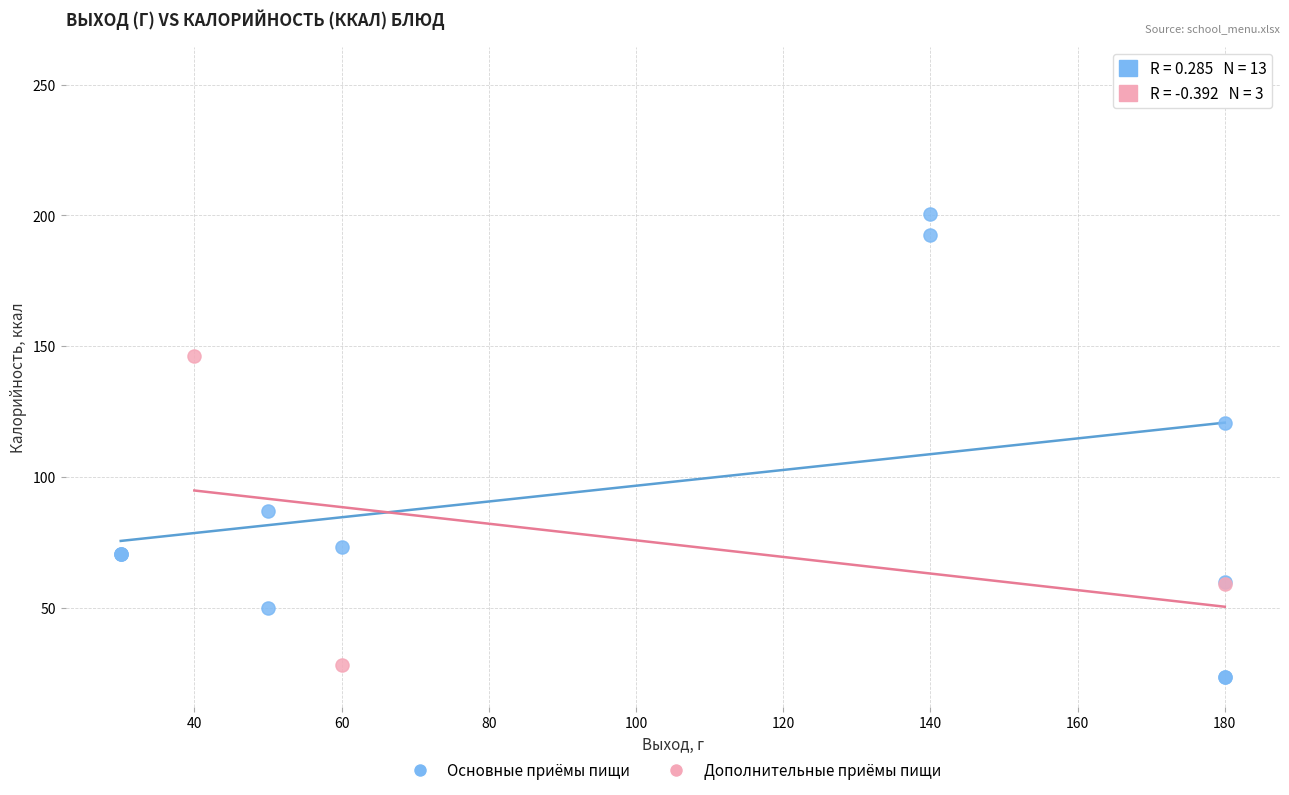

Which series contains the highest Y value?

Основные приёмы пищи